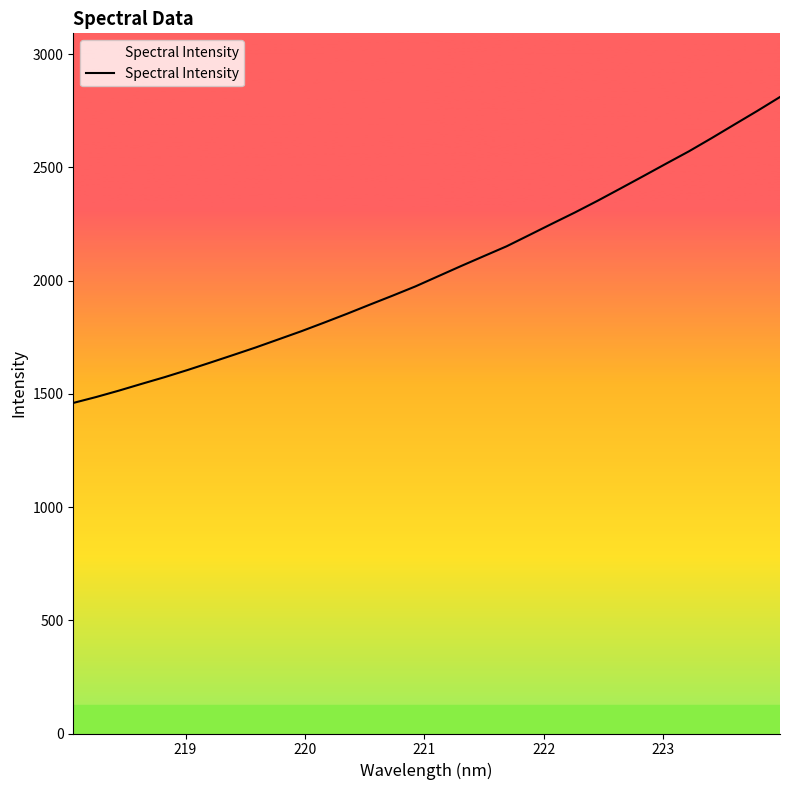

What is the smallest value displayed?

1459.8